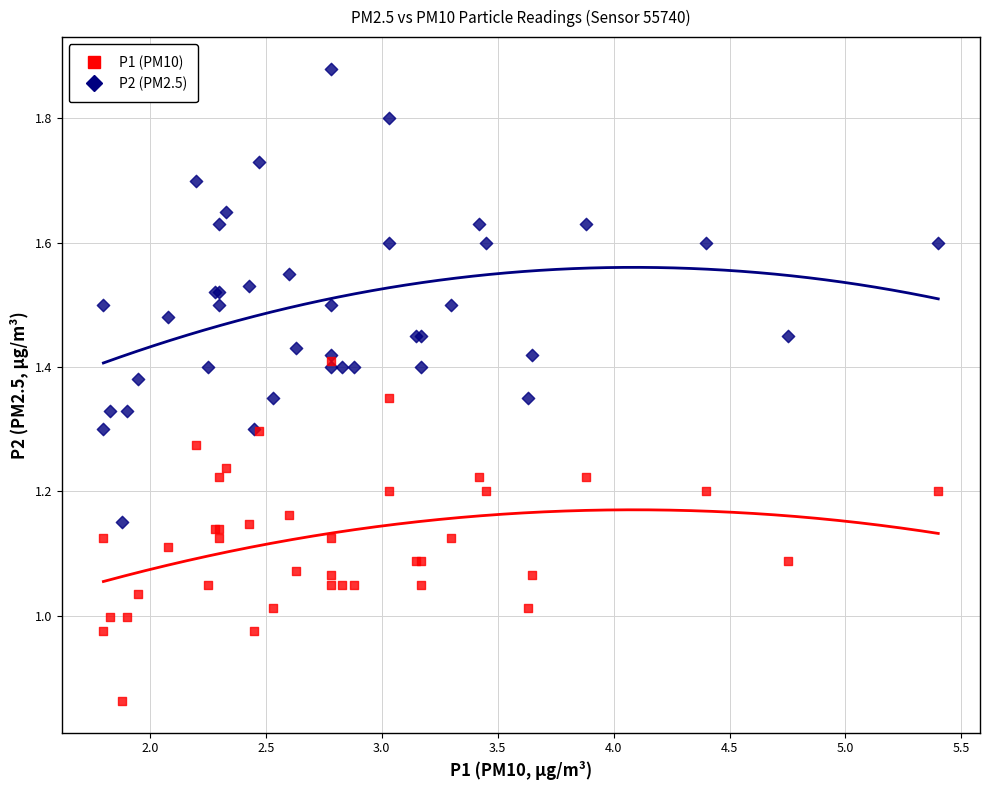

What are all the series names shown in the legend?

P1 (PM10), P2 (PM2.5)